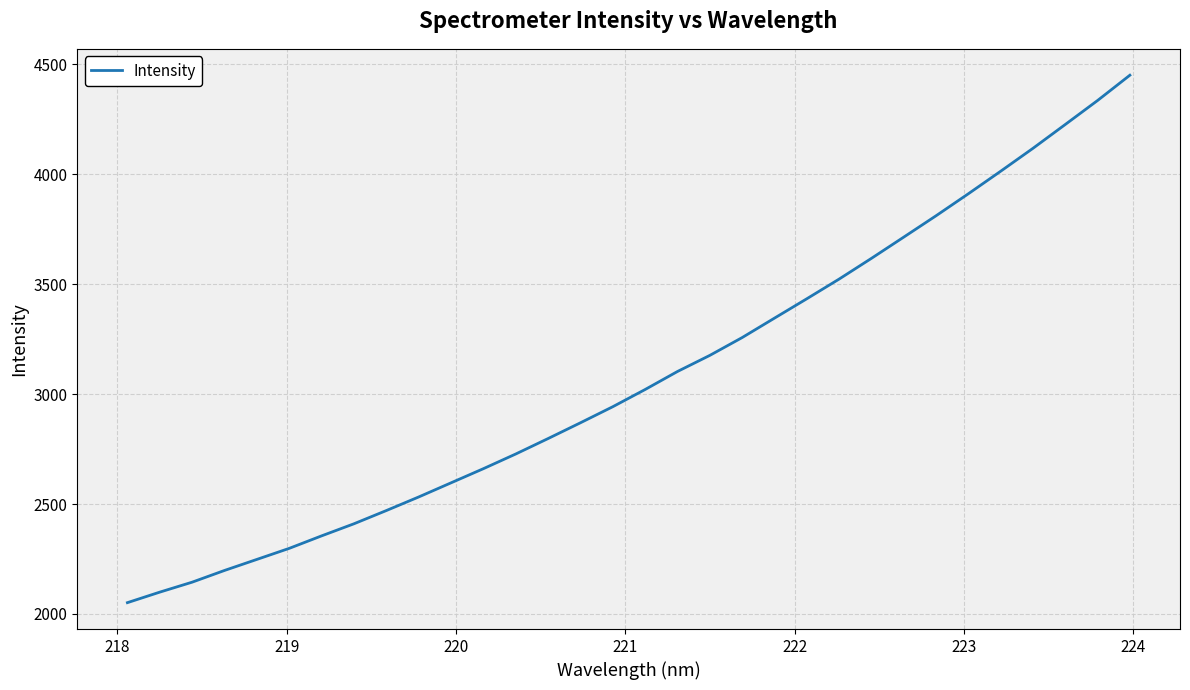

Does the chart display data point markers on the line(s)?

No